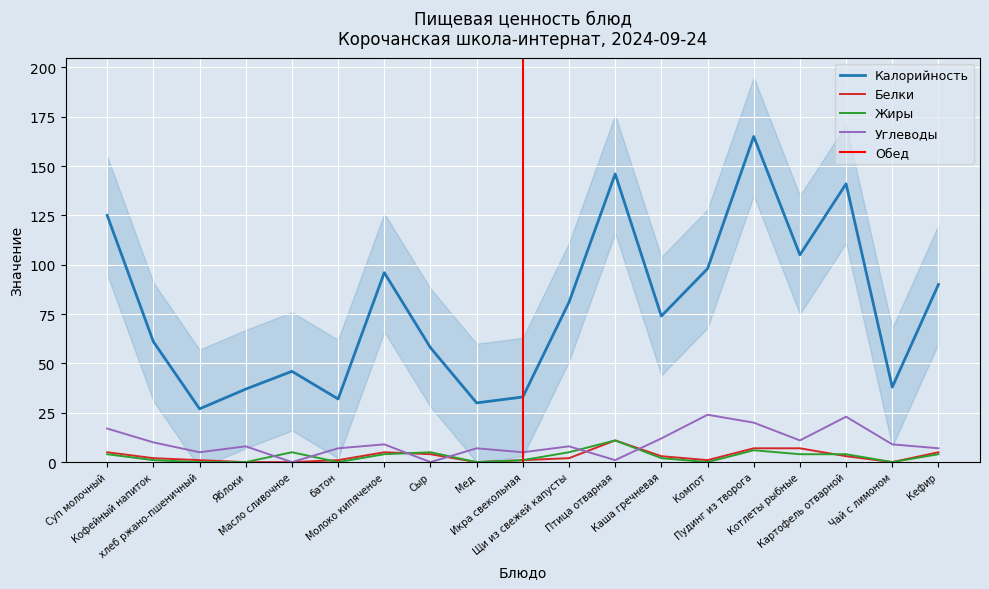

True or false: Калорийность and Жиры intersect in this chart.

False